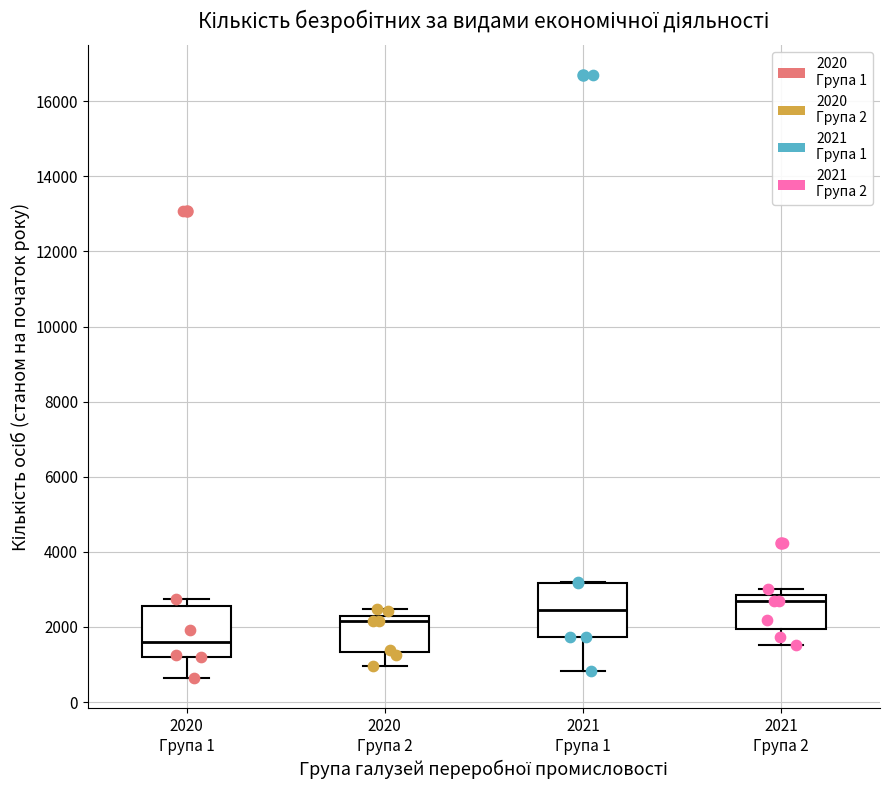

Where is the lower edge of the box for 2020 Група 1 on the y-axis? The values are not printed on the chart, so give them approximately, as read against the axis.

1200